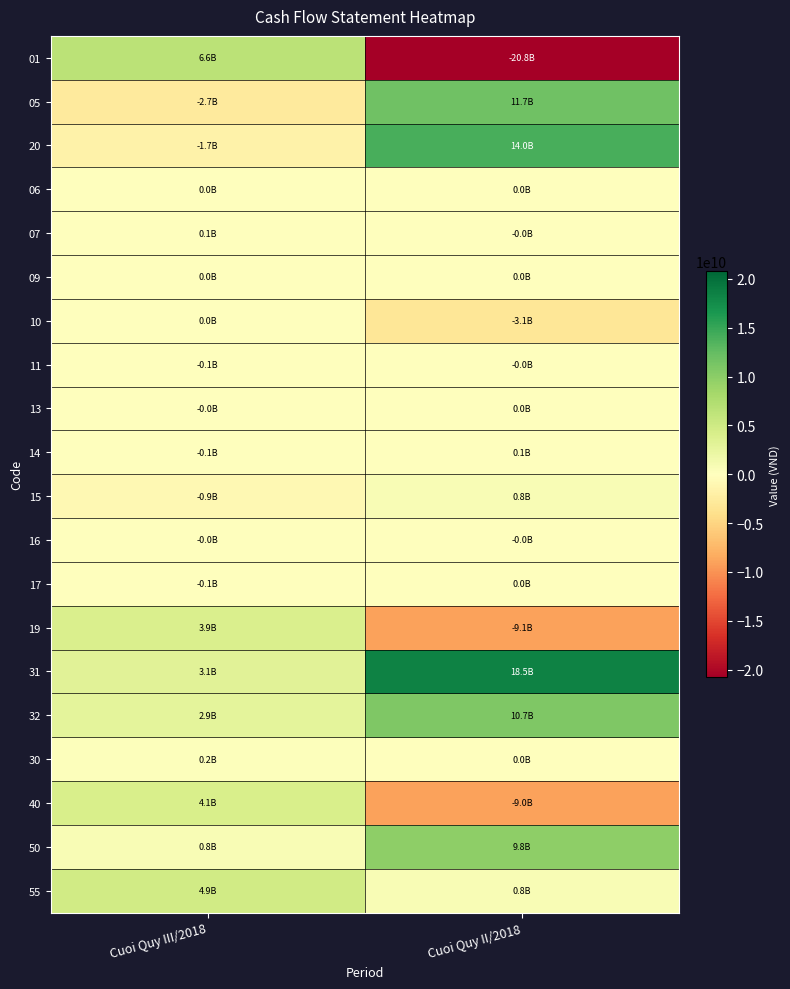

Reading left to right, list all the values displayed in this chart.

01: Cuoi Quy III/2018=6615751229	Cuoi Quy II/2018=-20761498823
05: Cuoi Quy III/2018=-2704767757	Cuoi Quy II/2018=11706278721
20: Cuoi Quy III/2018=-1722292900	Cuoi Quy II/2018=13959399150
06: Cuoi Quy III/2018=0	Cuoi Quy II/2018=0
07: Cuoi Quy III/2018=73021096	Cuoi Quy II/2018=-41413972
09: Cuoi Quy III/2018=0	Cuoi Quy II/2018=0
10: Cuoi Quy III/2018=0	Cuoi Quy II/2018=-3084950495
11: Cuoi Quy III/2018=-56967177	Cuoi Quy II/2018=-2271313
13: Cuoi Quy III/2018=-7053421	Cuoi Quy II/2018=7693759
14: Cuoi Quy III/2018=-50000000	Cuoi Quy II/2018=50000000
15: Cuoi Quy III/2018=-856329574	Cuoi Quy II/2018=807370512
16: Cuoi Quy III/2018=-27500000	Cuoi Quy II/2018=-16808033
17: Cuoi Quy III/2018=-57645781	Cuoi Quy II/2018=26236113
19: Cuoi Quy III/2018=3910983472	Cuoi Quy II/2018=-9055220102
31: Cuoi Quy III/2018=3082328660	Cuoi Quy II/2018=18482784247
32: Cuoi Quy III/2018=2904551907	Cuoi Quy II/2018=10726523919
30: Cuoi Quy III/2018=177776753	Cuoi Quy II/2018=19491057
40: Cuoi Quy III/2018=4088760225	Cuoi Quy II/2018=-9035729045
50: Cuoi Quy III/2018=775803113	Cuoi Quy II/2018=9811532158
55: Cuoi Quy III/2018=4864563338	Cuoi Quy II/2018=775803113